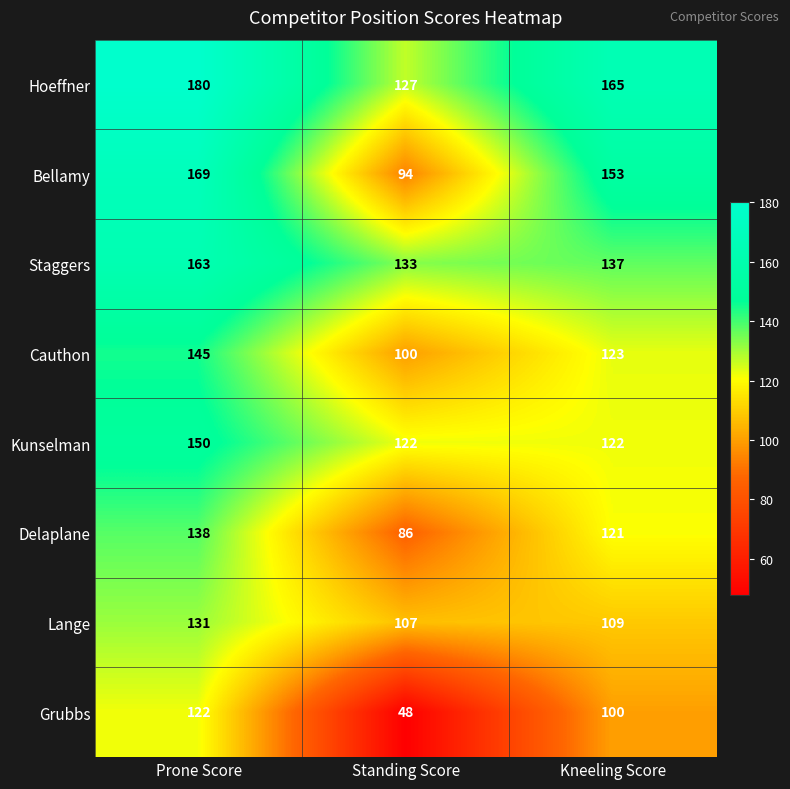

At which category is the sum across all series the highest?

Prone Score